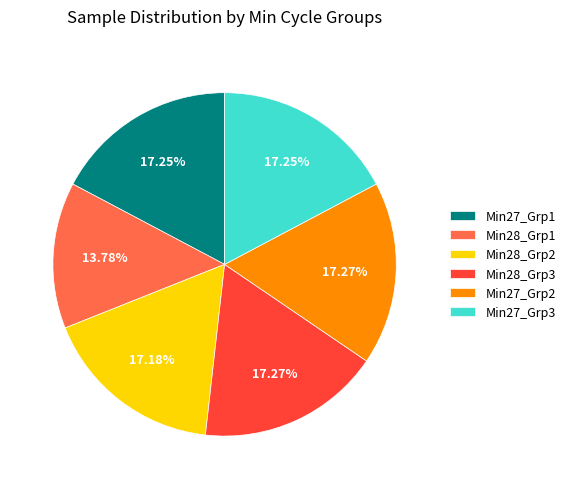

Is the sum of Min27_Grp3 and Min27_Grp2 greater than half?

No